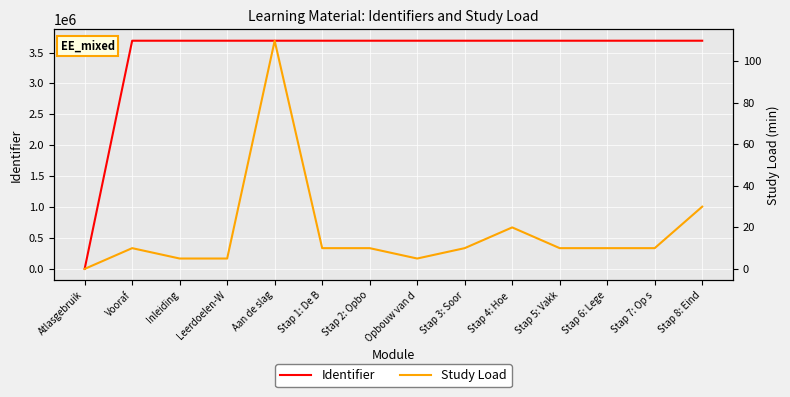

What is the approximate value of Identifier at Inleiding?

3690858